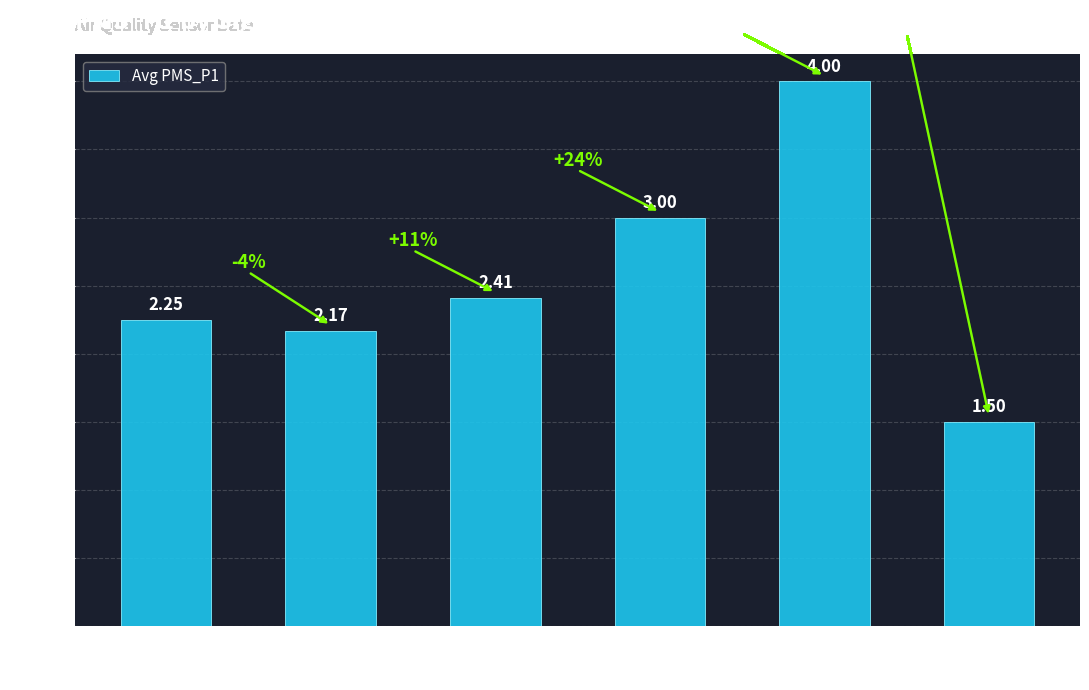

How many values are below 2?

1